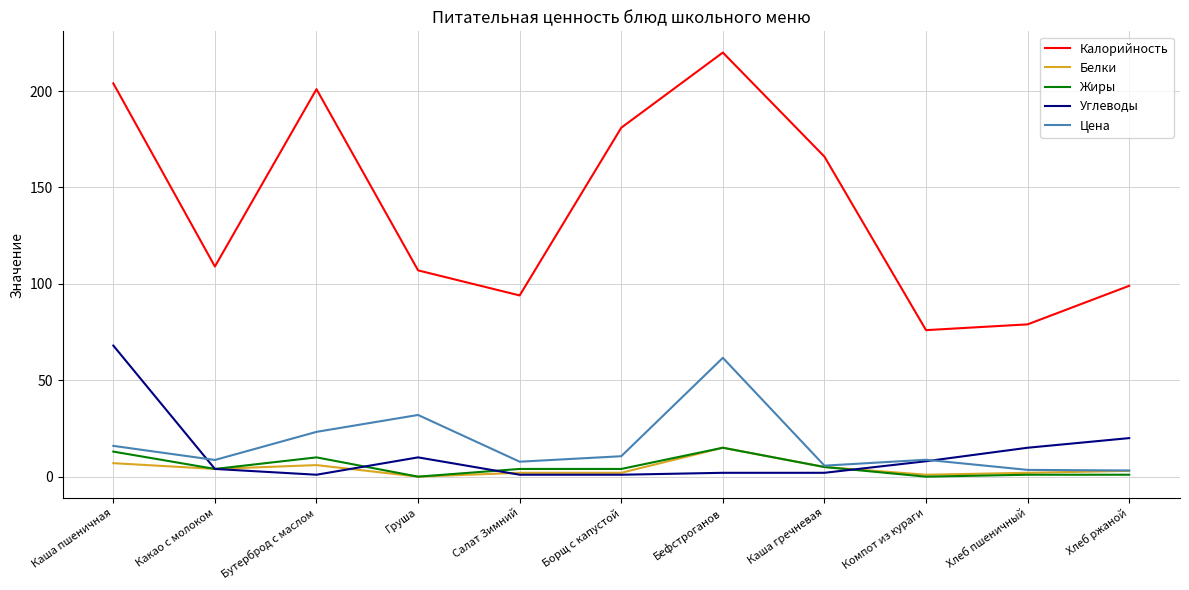

True or false: Белки has more than 0 interior local peaks.

True